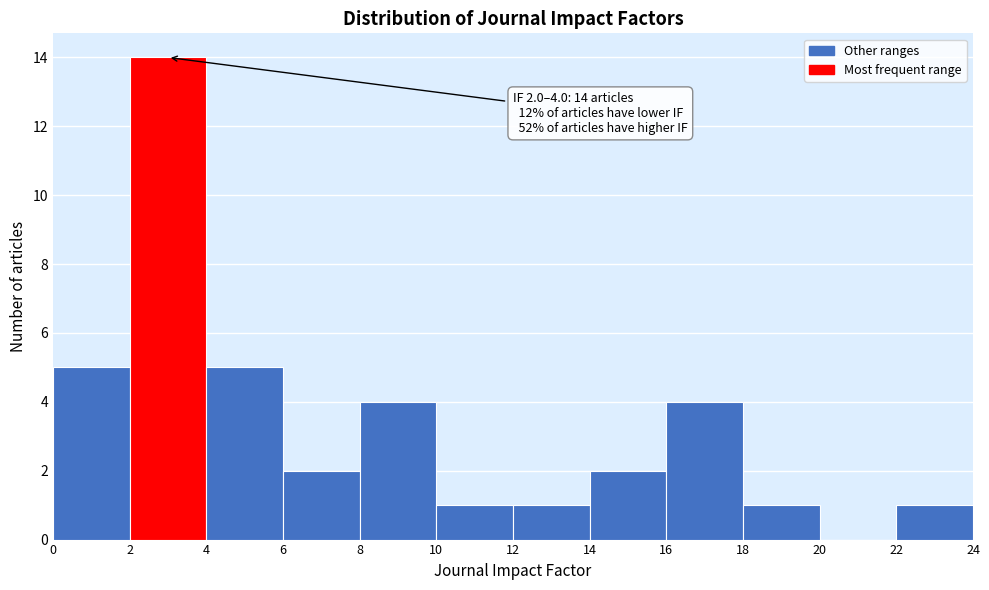

Which range on the x-axis has the tallest bar?

2 to 4